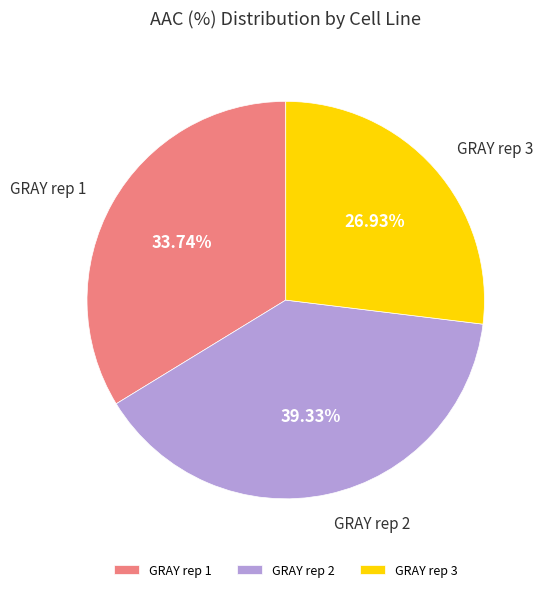

Does GRAY rep 2 represent more than half of the total?

No